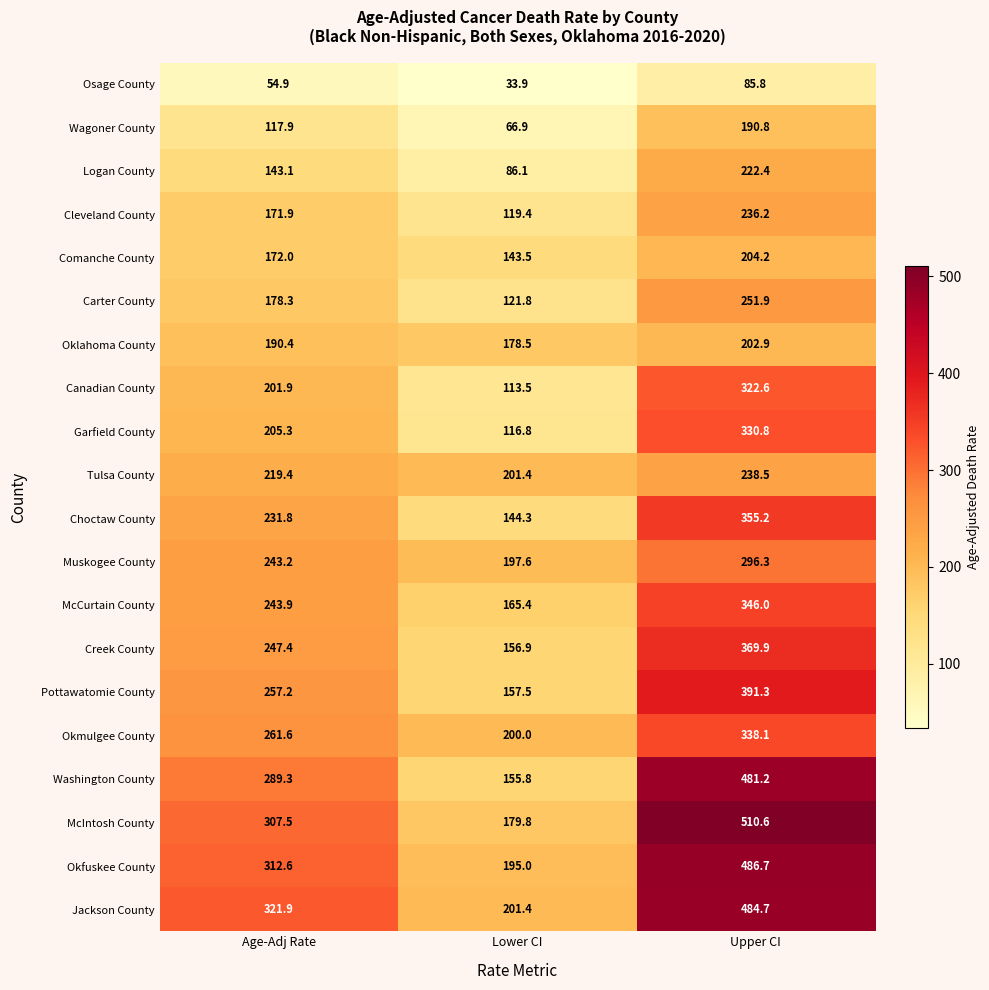

How many series are shown in this chart?

20